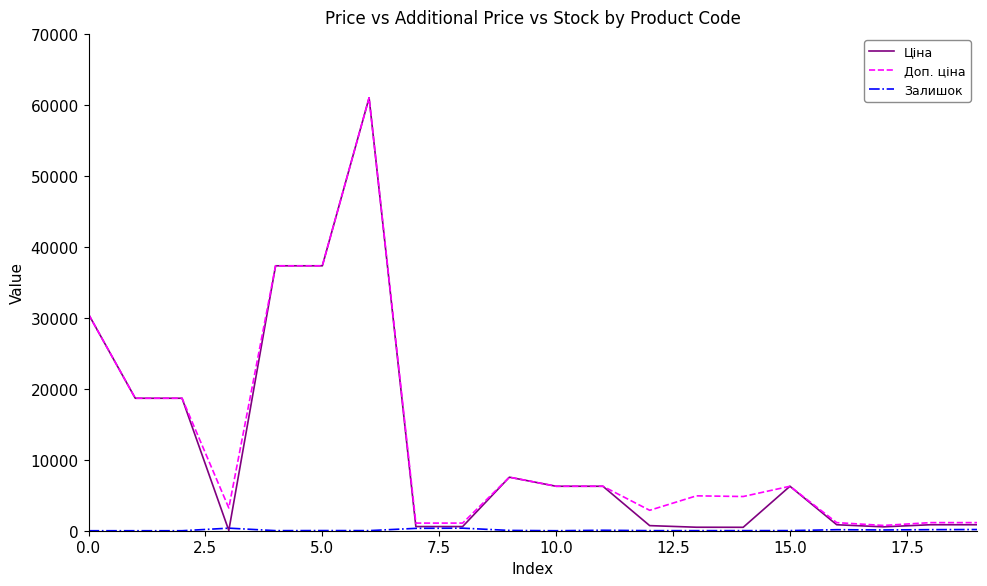

What is the maximum value shown in the chart?

61024.7